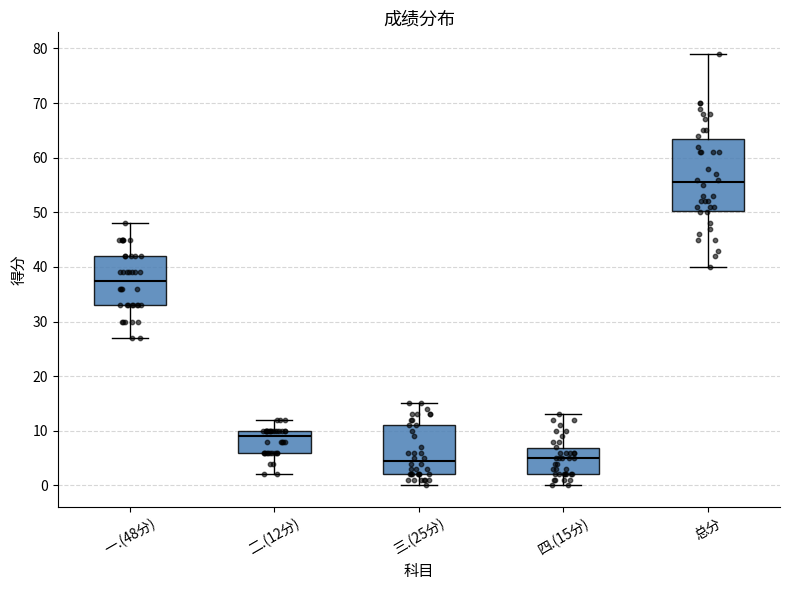

Reading left to right, read every box against the y-axis: the position of its median line, the range the box covers, and the ends of its whiskers. The values are not printed on the chart, so give them approximately, as read against the axis.

一.(48分): median 38, box 33 to 42, whiskers 27 to 48
二.(12分): median 9, box 6 to 10, whiskers 2 to 12
三.(25分): median 5, box 2 to 11, whiskers 0 to 15
四.(15分): median 5, box 2 to 7, whiskers 0 to 13
总分: median 56, box 50 to 64, whiskers 40 to 79